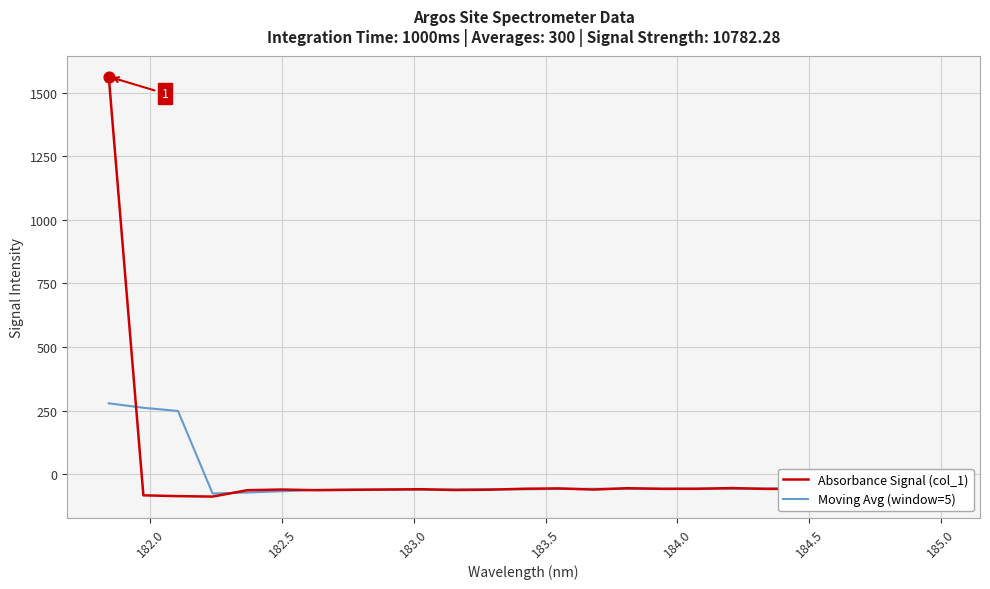

Which series has the largest range (max minus min)?

Absorbance Signal (col_1)